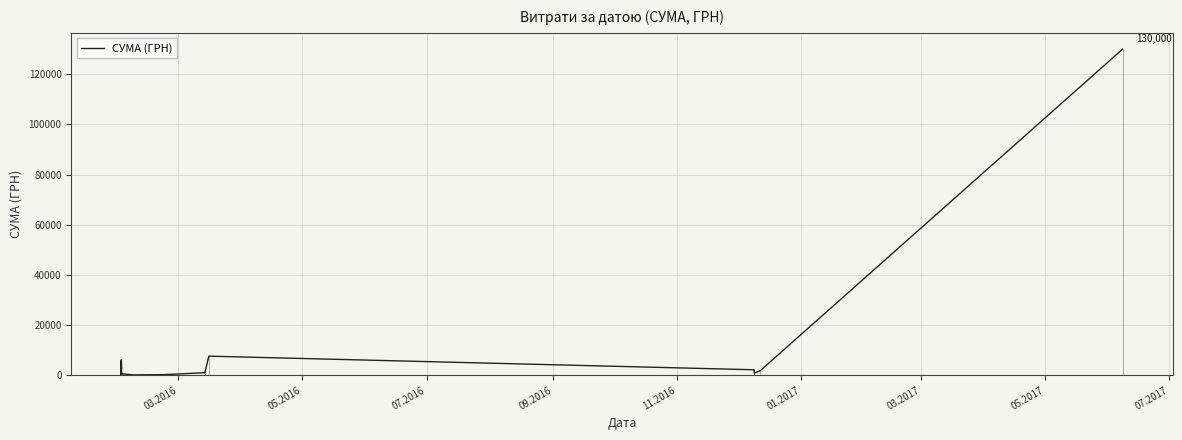

How many lines are shown in the chart?

1